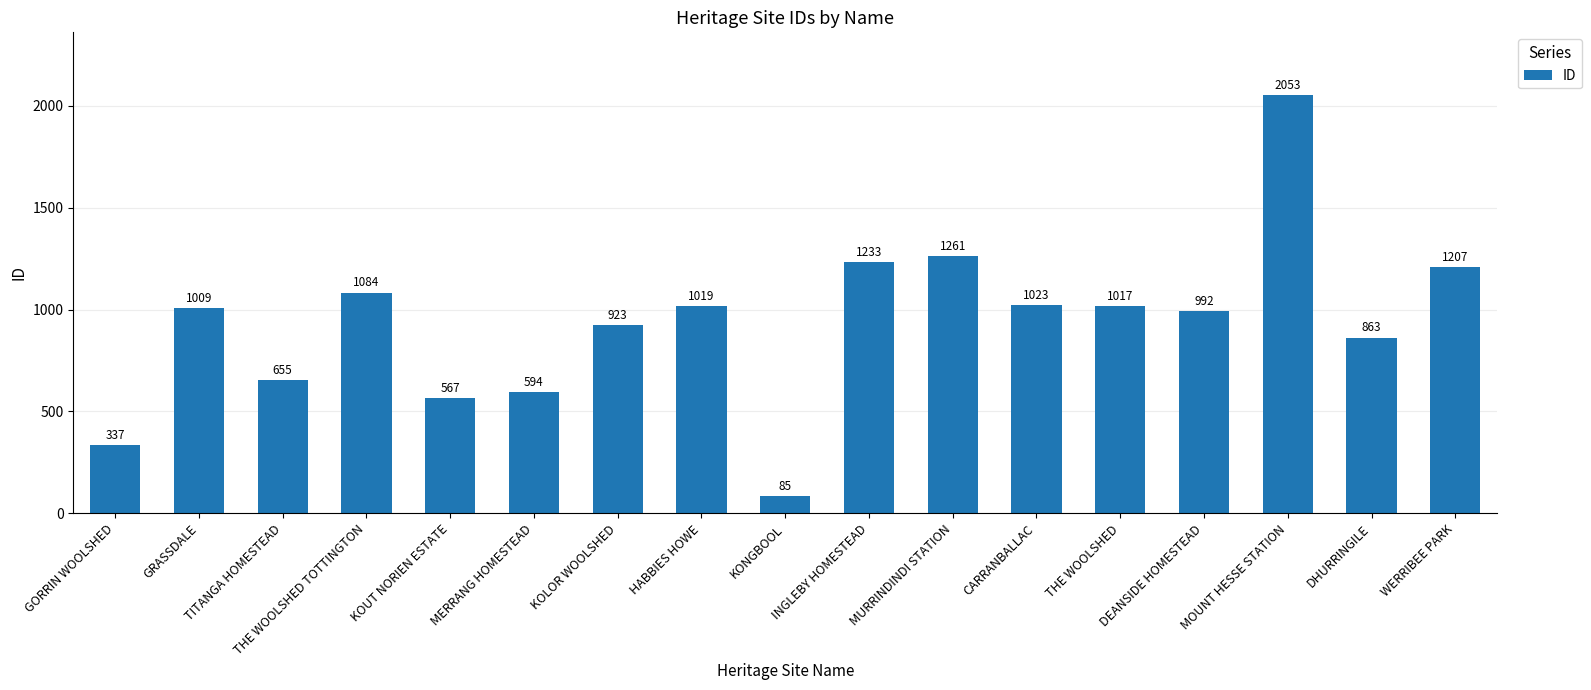

Which category has the highest value across all series?

MOUNT HESSE STATION